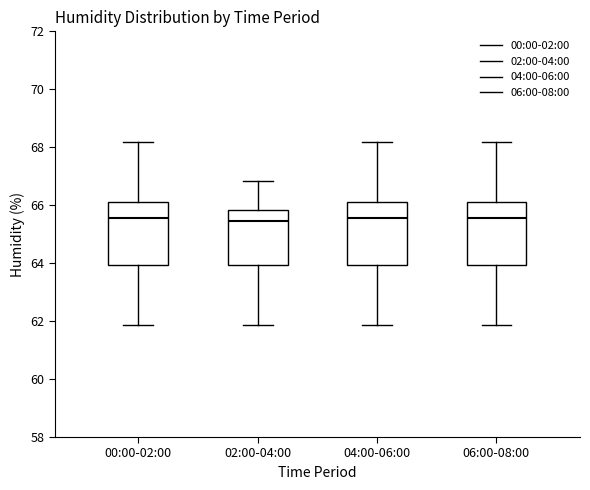

Reading left to right, transcribe this box plot: for each box, give where its median line is, the range the box spans, and where its two whiskers end, as read against the y-axis. The values are not printed on the chart, so give them approximately, as read against the axis.

00:00-02:00: median 65.6, box 64.0 to 66.0, whiskers 61.8 to 68.2
02:00-04:00: median 65.4, box 64.0 to 65.8, whiskers 61.8 to 66.8
04:00-06:00: median 65.6, box 64.0 to 66.0, whiskers 61.8 to 68.2
06:00-08:00: median 65.6, box 64.0 to 66.0, whiskers 61.8 to 68.2